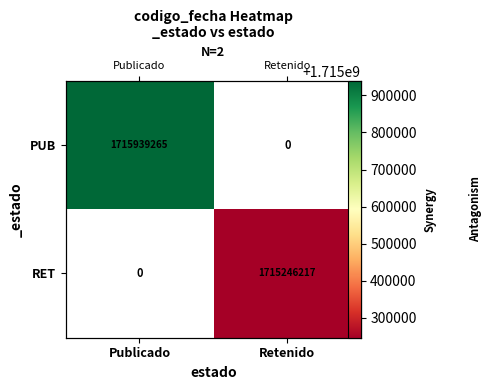

Rank the series by their average value, from highest to lowest.

PUB, RET